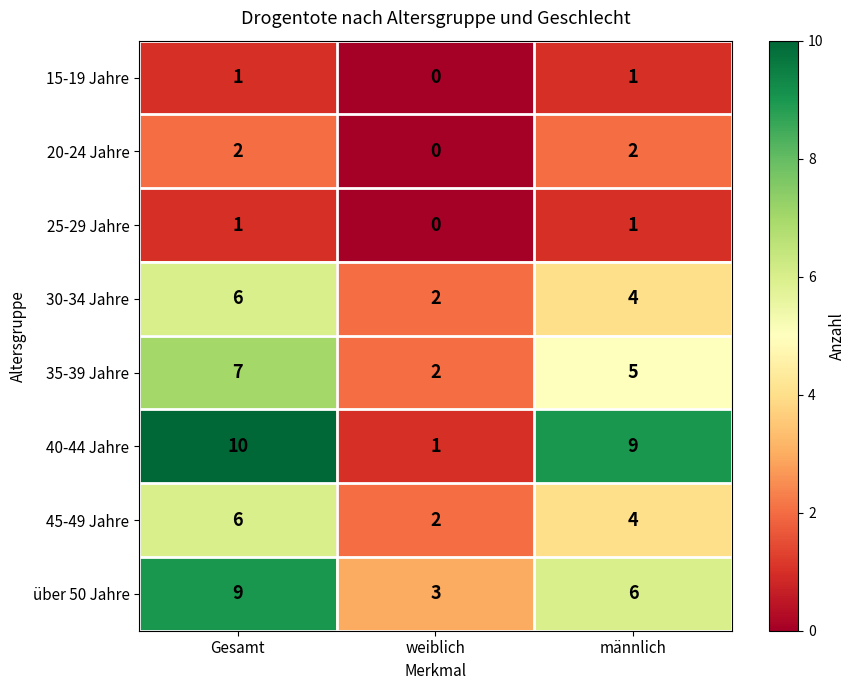

What is the total value across all series at Gesamt?

42